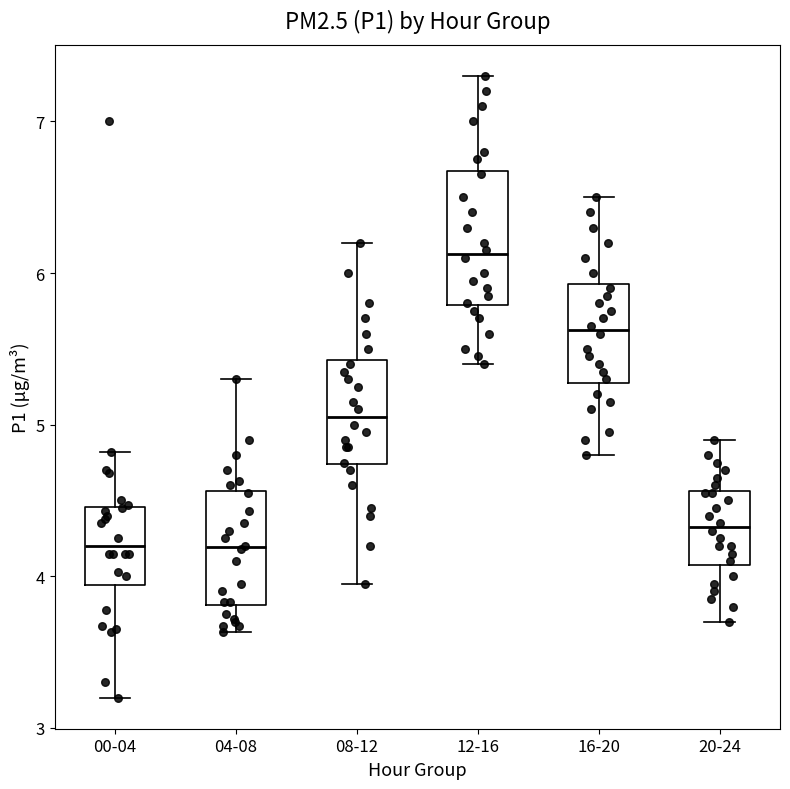

Reading left to right, transcribe this box plot: for each box, give where its median line is, the range the box spans, and where its two whiskers end, as read against the y-axis. The values are not printed on the chart, so give them approximately, as read against the axis.

00-04: median 4.2, box 3.9 to 4.5, whiskers 3.2 to 4.8
04-08: median 4.2, box 3.8 to 4.6, whiskers 3.6 to 5.3
08-12: median 5.1, box 4.7 to 5.4, whiskers 4.0 to 6.2
12-16: median 6.1, box 5.8 to 6.7, whiskers 5.4 to 7.3
16-20: median 5.6, box 5.3 to 5.9, whiskers 4.8 to 6.5
20-24: median 4.3, box 4.1 to 4.6, whiskers 3.7 to 4.9